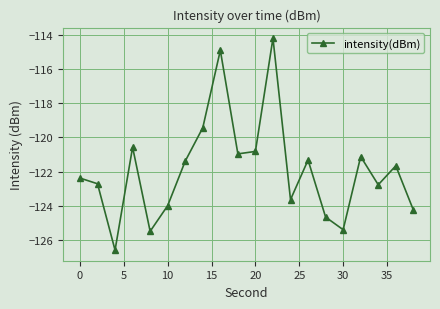

How many points are lower than both their immediate neighbors (excluding endpoints)?

6